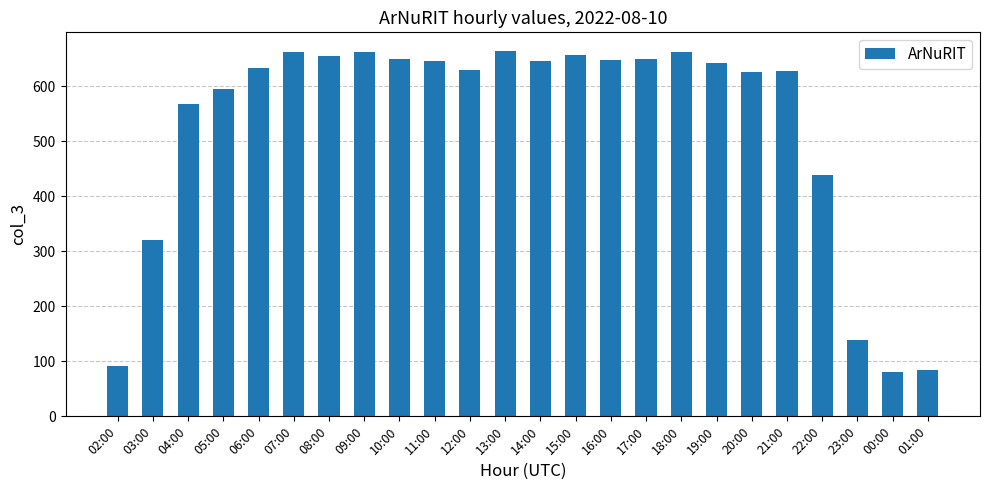

Read the value at 01:00, to the nearest 10.

80